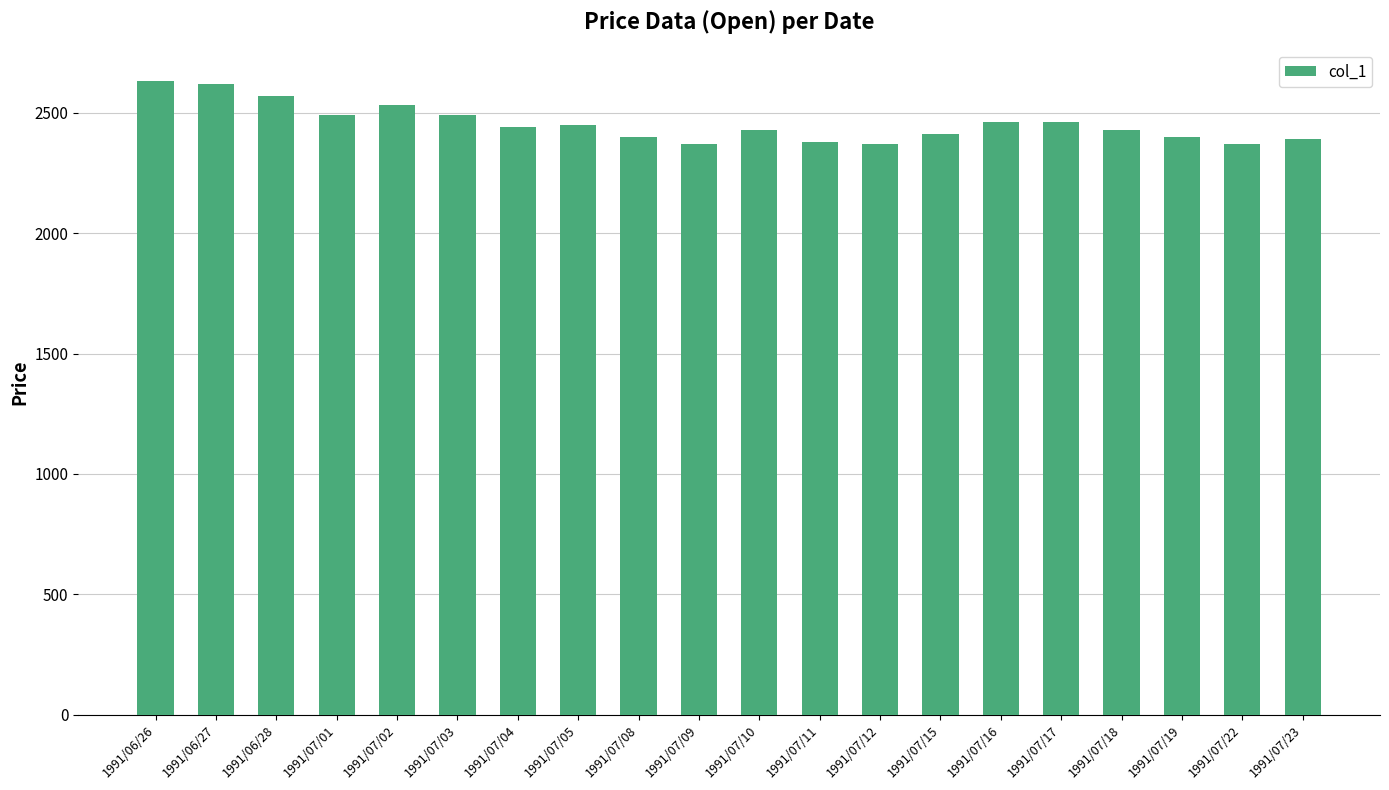

What is the label of the 19th bar from the right?

1991/06/27